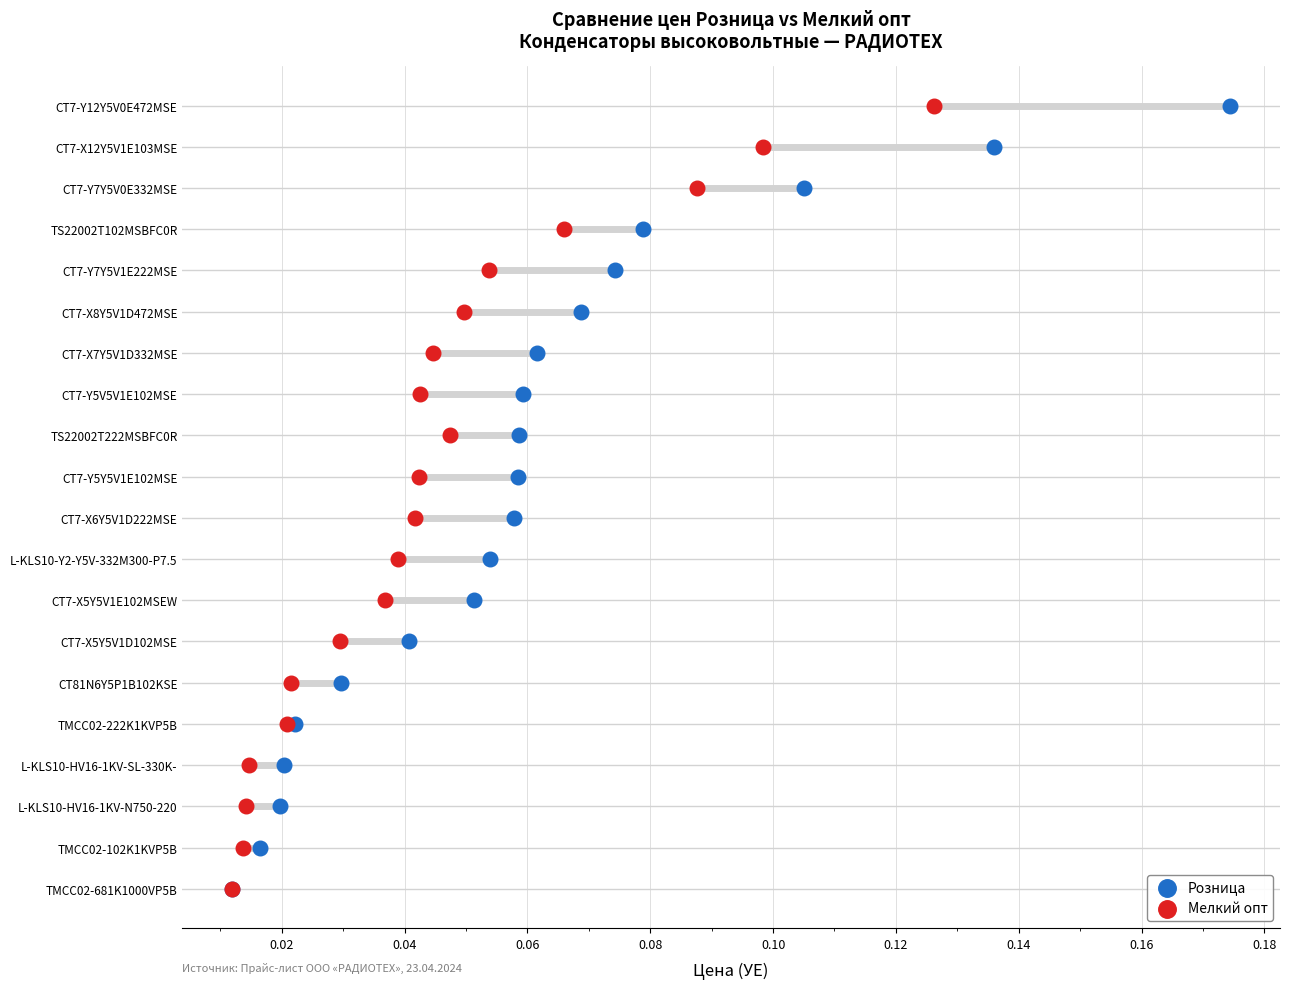

What are all the series names shown in the legend?

Розница, Мелкий опт